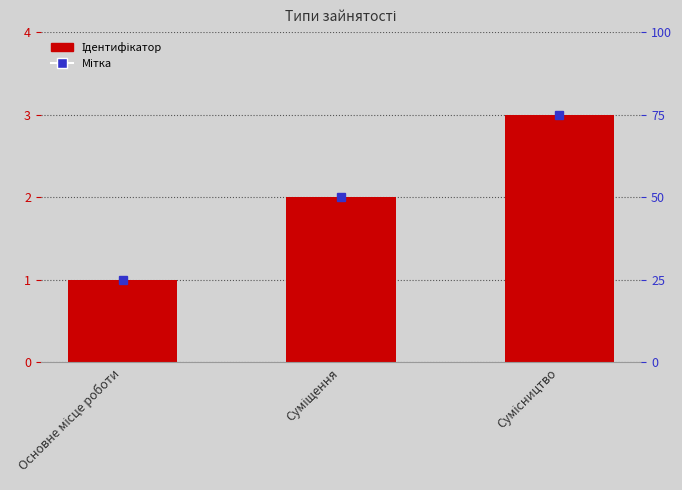

List the labels in order of value, smallest first.

Основне місце роботи, Суміщення, Сумісництво